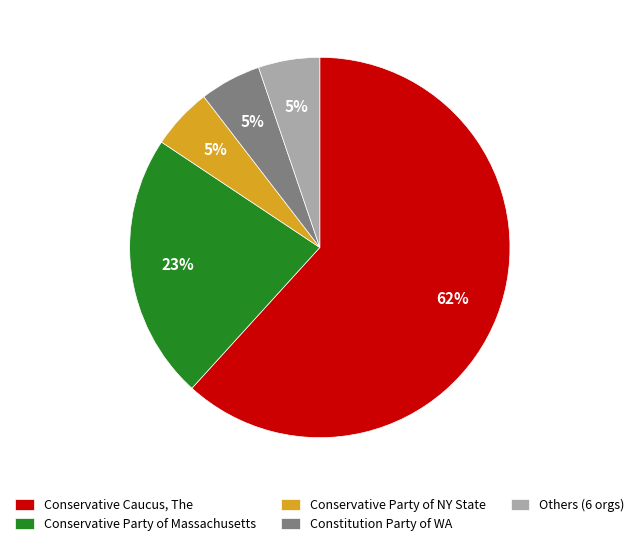

Is it true that Conservative Caucus, The is 76% of the pie?

False